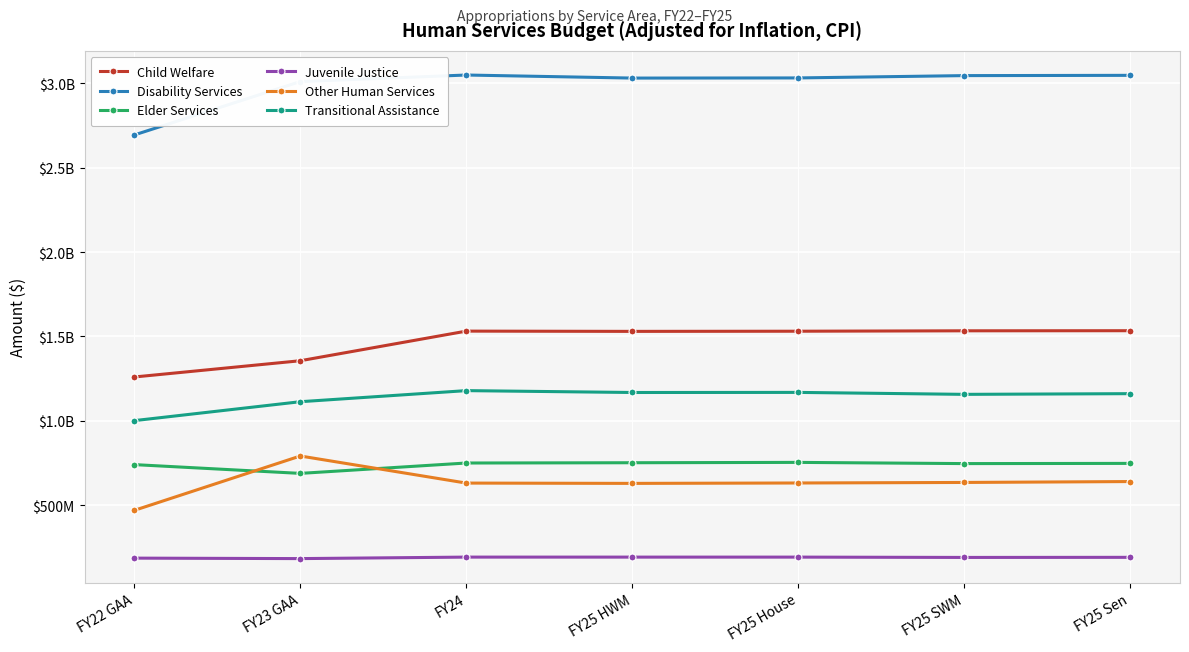

Reading right to left, what are all the values shown in this chart?

Child Welfare: 1533601859	1533036859	1530588465	1529638465	1531181877	1355656415	1259304859
Disability Services: 3047022650	3045422650	3031699855	3030824855	3048940263	3010160279	2693770656
Elder Services: 747257724	746049223	753197724	751155224	749512162	688010812	740035394
Juvenile Justice: 190508403	189908403	191805560	191805560	191877420	183009766	185790248
Other Human Services: 639622015	634290015	631116345	628766345	630562325	791071542	468919760
Transitional Assistance: 1160503830	1156403830	1167991509	1167421509	1178551357	1112826129	1000699142